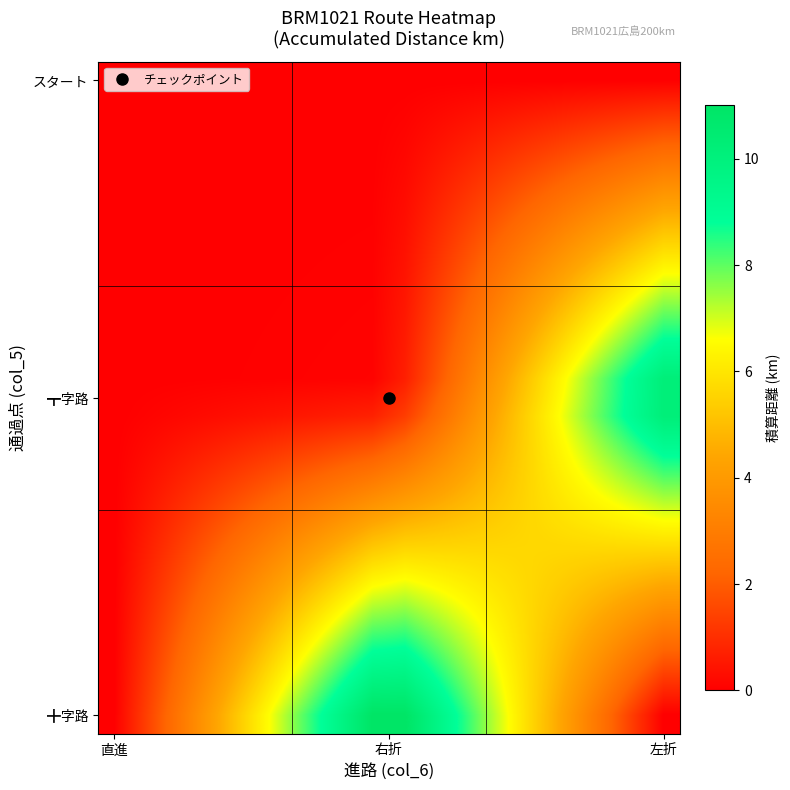

Count the number of data series in this chart.

18